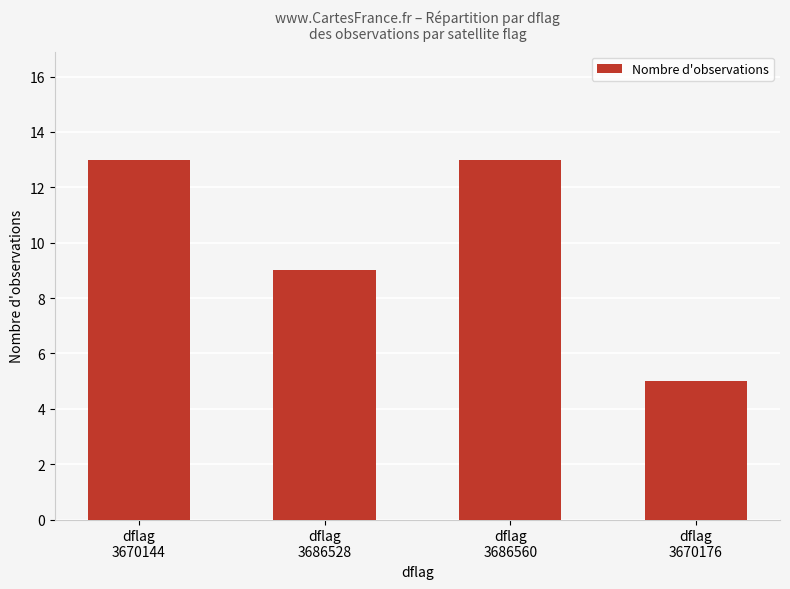

True or false: the data shows 15 at dflag
3686528.

False